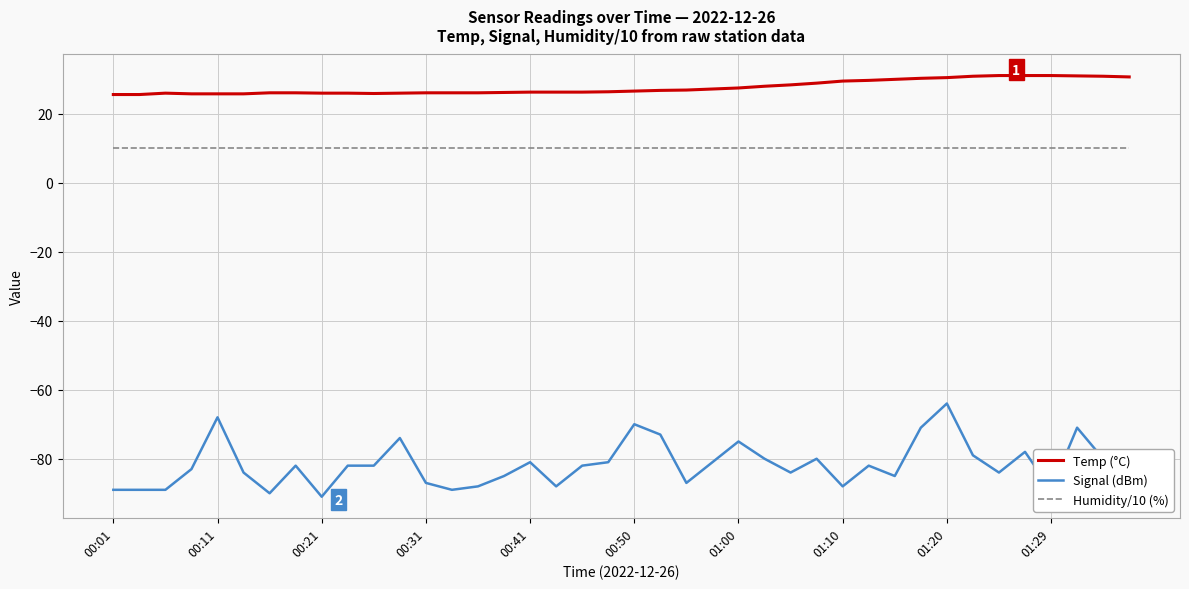

What is the maximum value for Humidity/10 (%)?

10.0